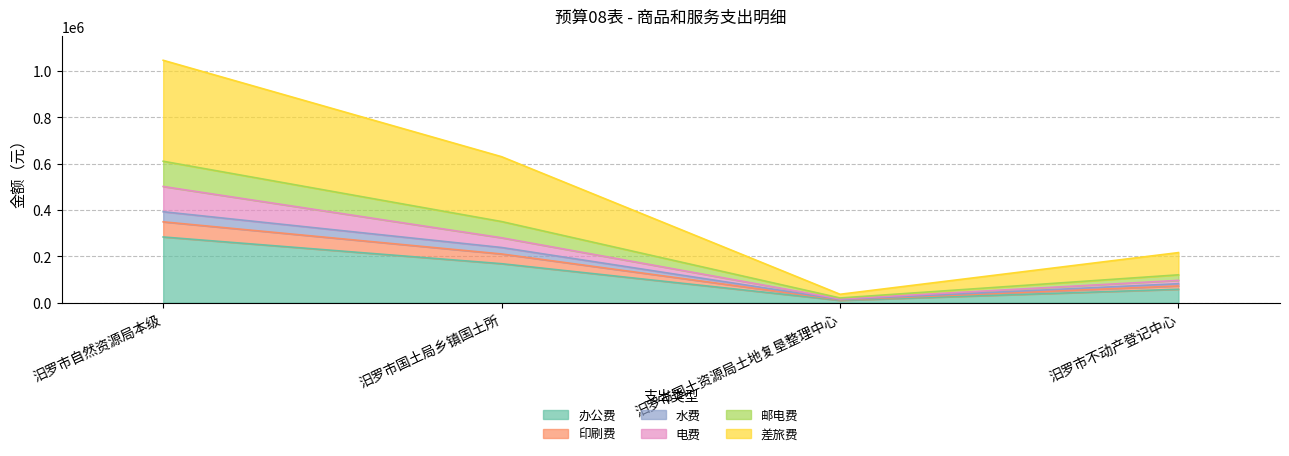

True or false: 电费 and 印刷费 intersect in this chart.

False